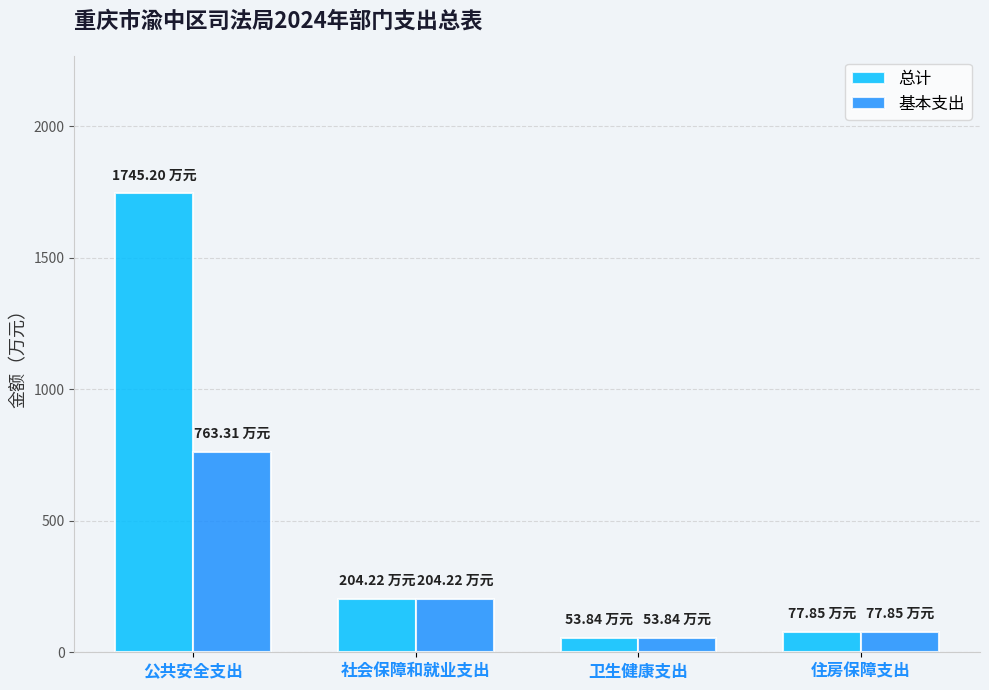

What is the sum of all 总计 values?

2081.1